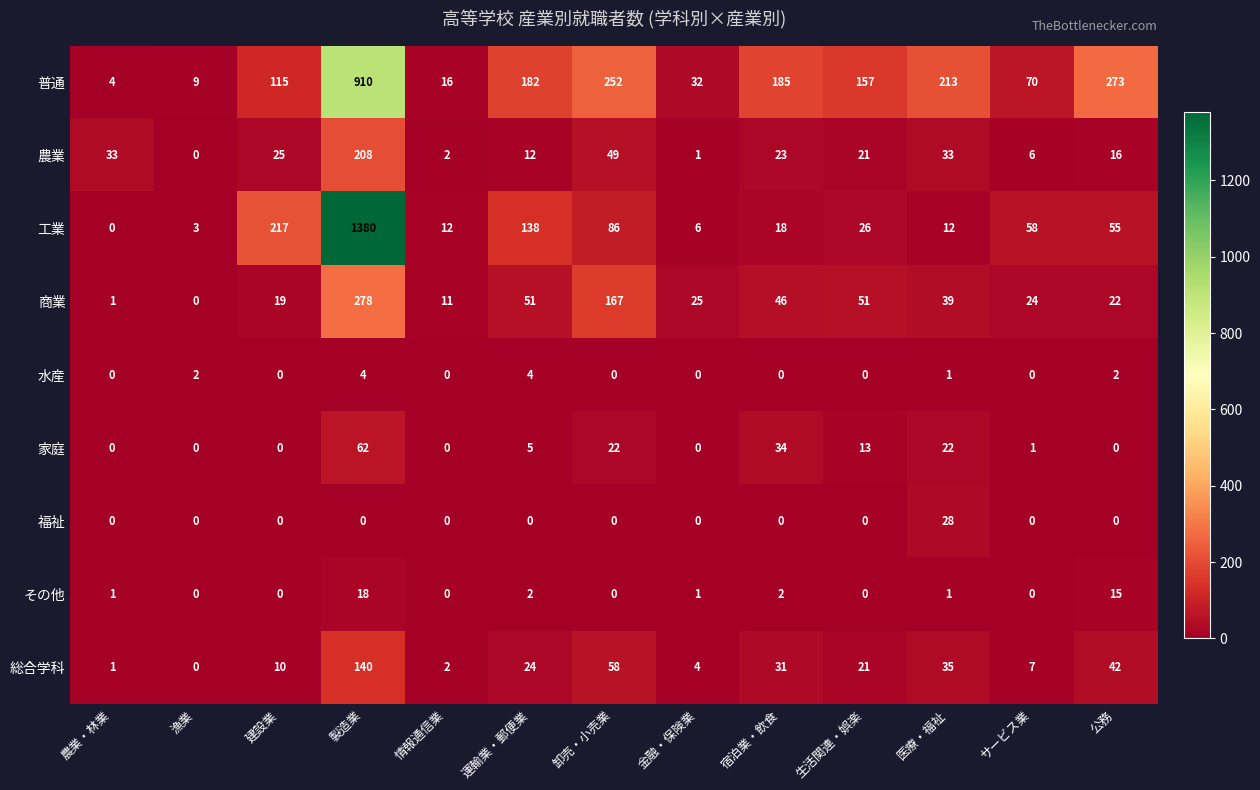

How many values in the 福祉 series exceed 0?

1